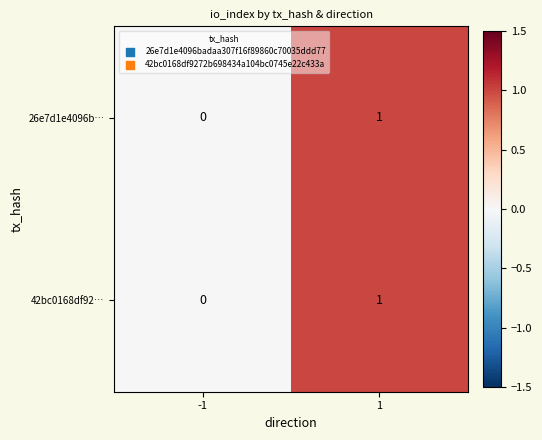

Is it true that 42bc0168df92… equals 0 at 1?

False